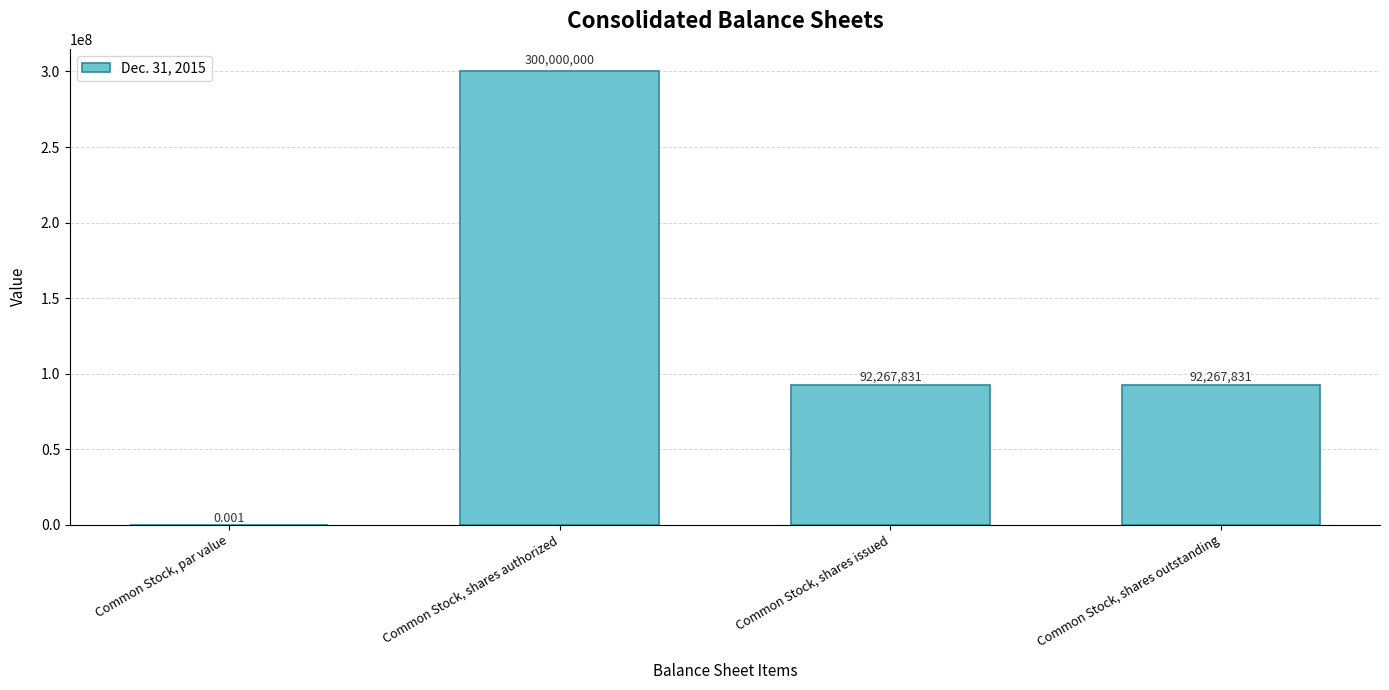

At which label does the data first exceed 92267831?

Common Stock, shares authorized